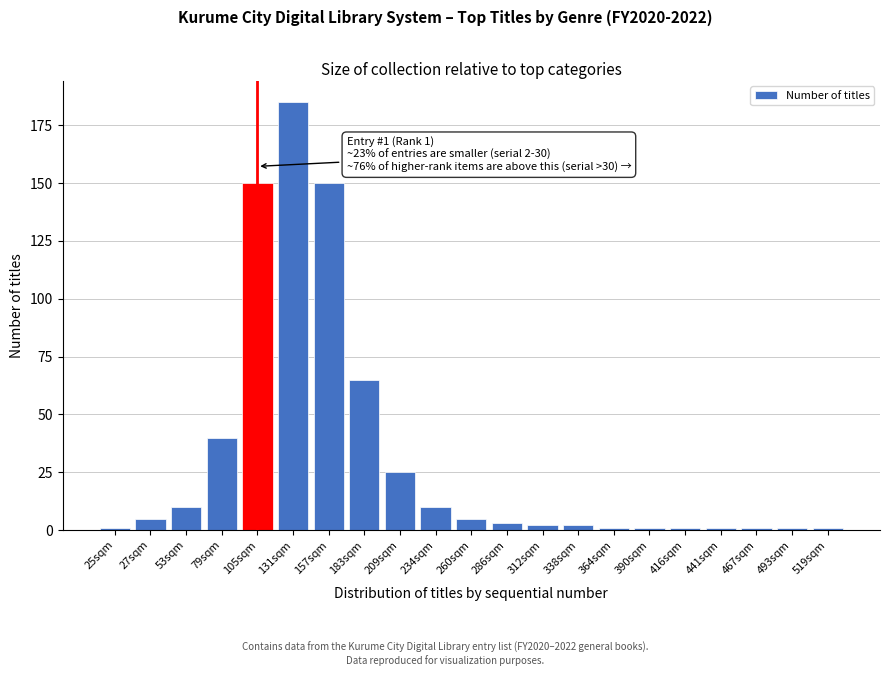

Reading left to right, what are all the values shown in this chart?

1	5	10	40	150	185	150	65	25	10	5	3	2	2	1	1	1	1	1	1	1